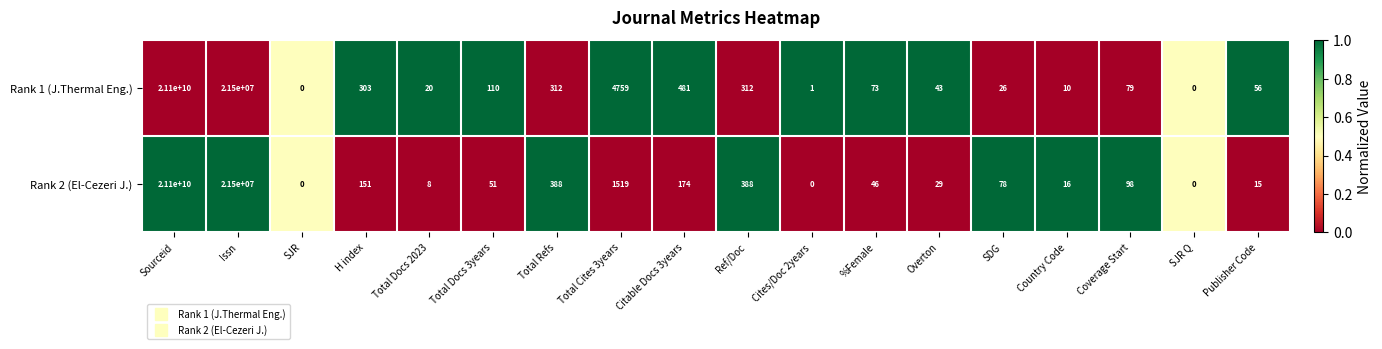

What value does the Rank 2 (El-Cezeri J.) series have at Issn, to the nearest 100?

21500000